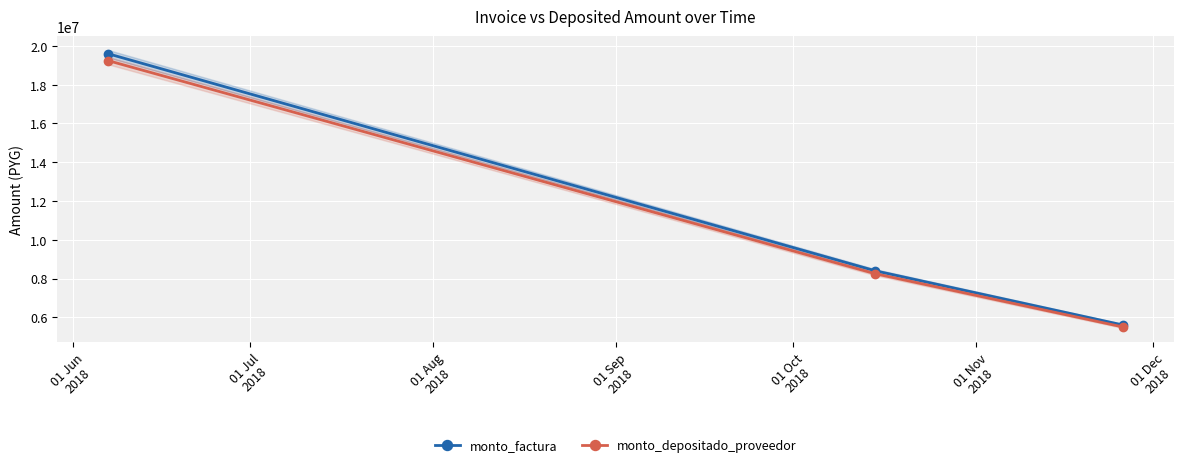

What are all the series names shown in the legend?

monto_factura, monto_depositado_proveedor